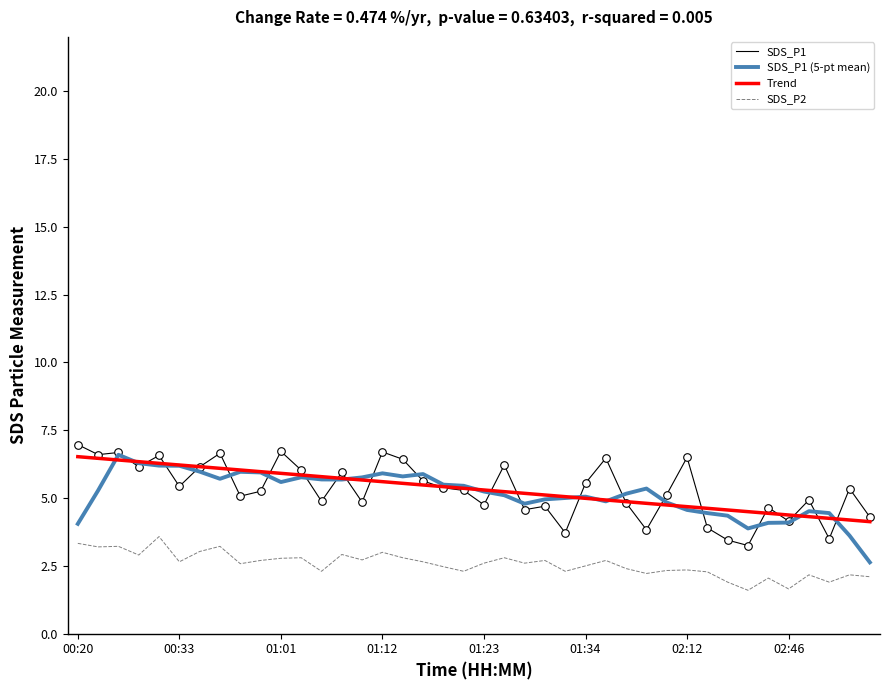

What is the maximum value shown in the chart?

7.0